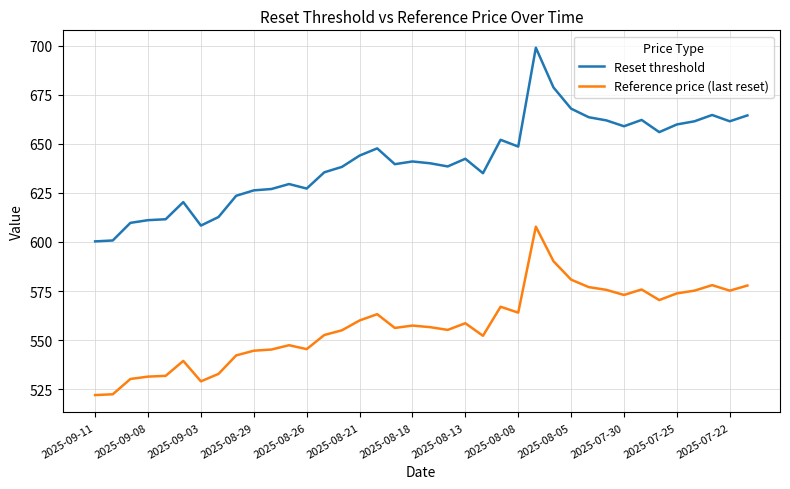

What is the minimum value for Reset threshold?

600.3